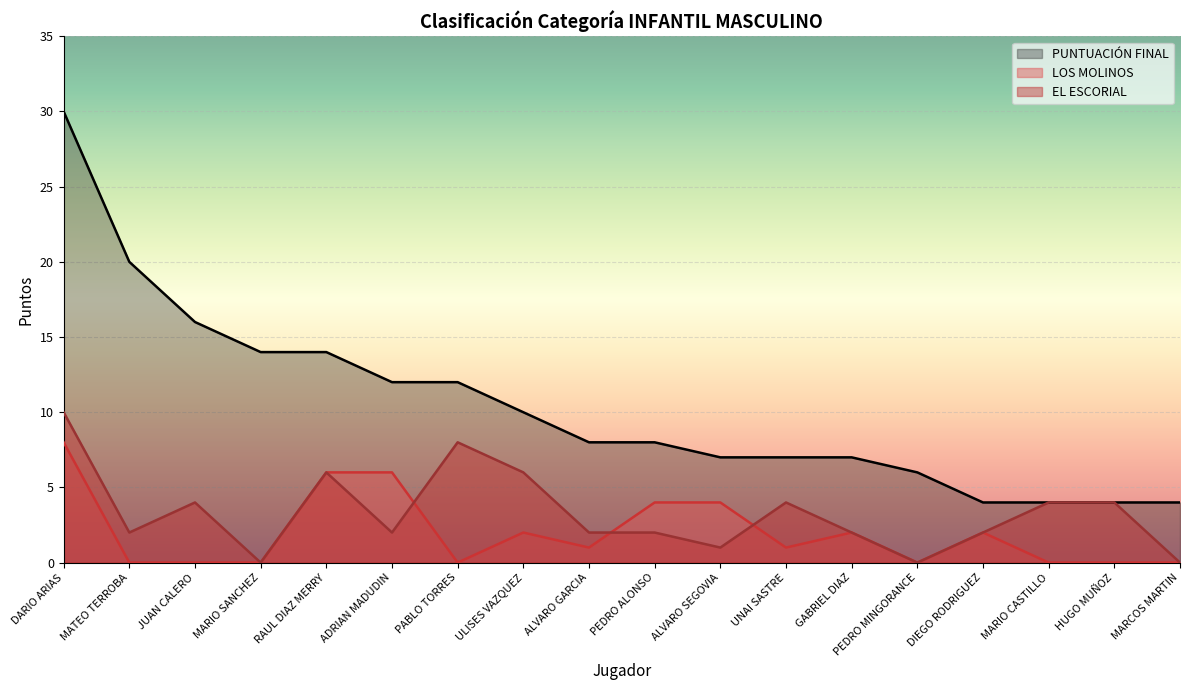

Which series changed the most between JUAN CALERO and PEDRO ALONSO?

PUNTUACIÓN FINAL